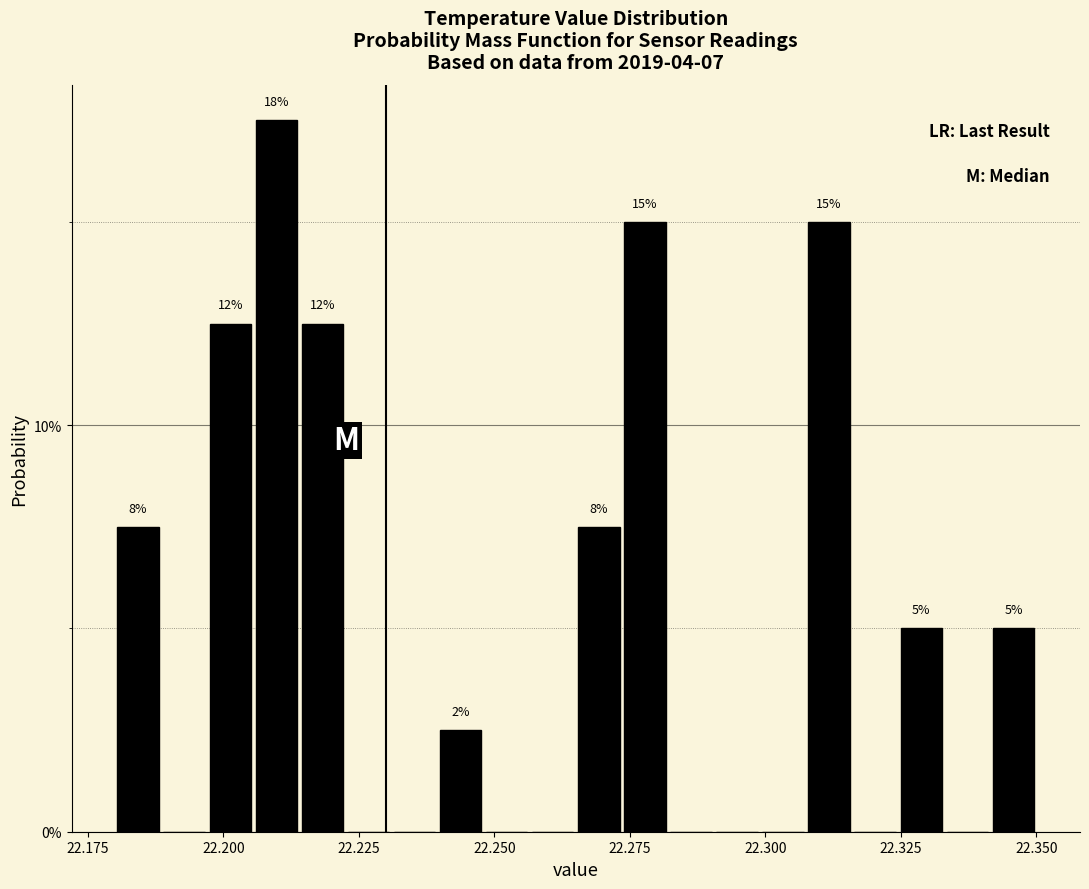

Around what value on the x-axis is the tallest bar? Give the approximate position of its centre, as read against the axis.

22.210